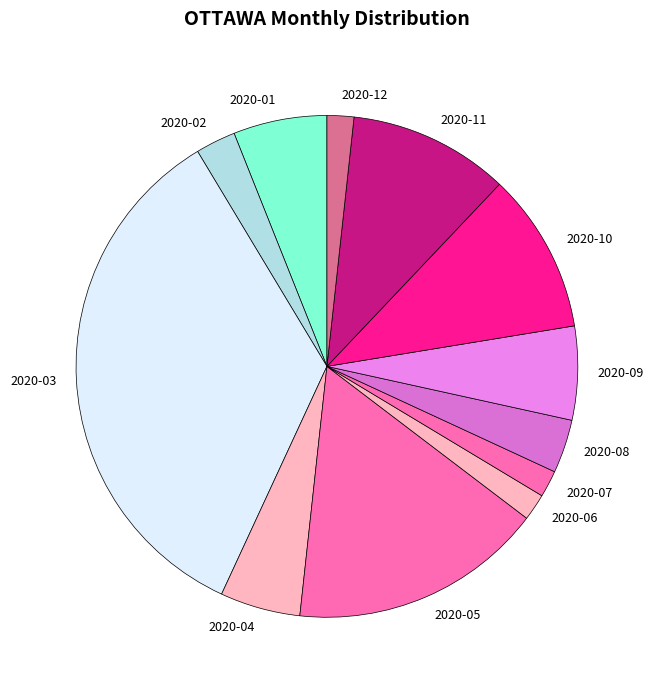

Which category has the biggest portion of the pie?

2020-03